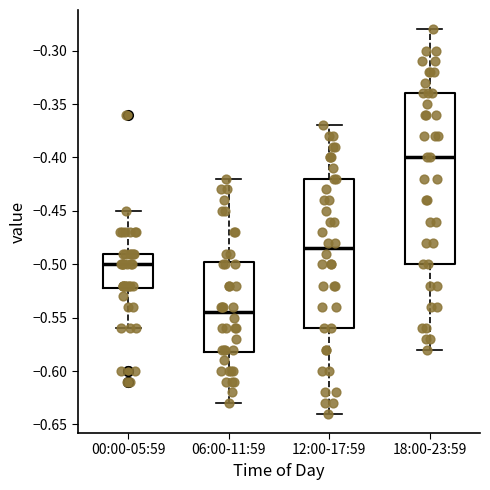

Where is the lower edge of the box for 00:00-05:59 on the y-axis? The values are not printed on the chart, so give them approximately, as read against the axis.

-0.520